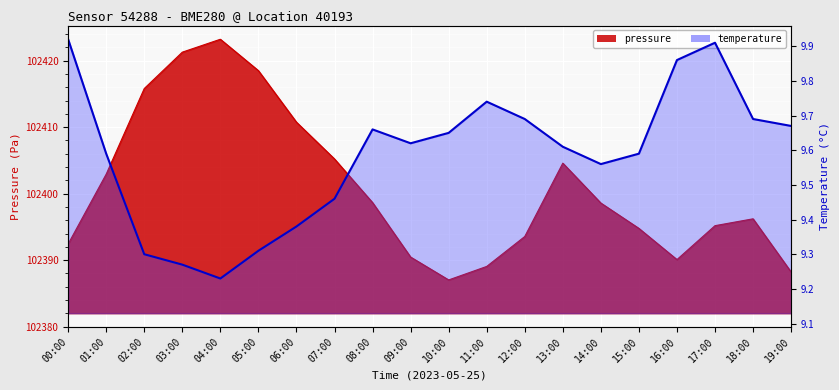

At which label does temperature reach its minimum?

04:00